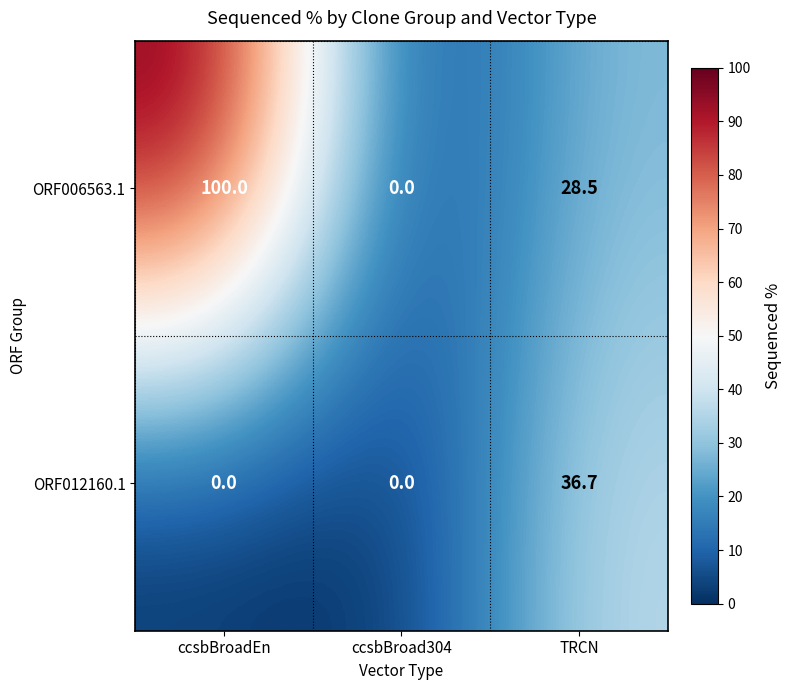

Count the number of categories in the chart.

3